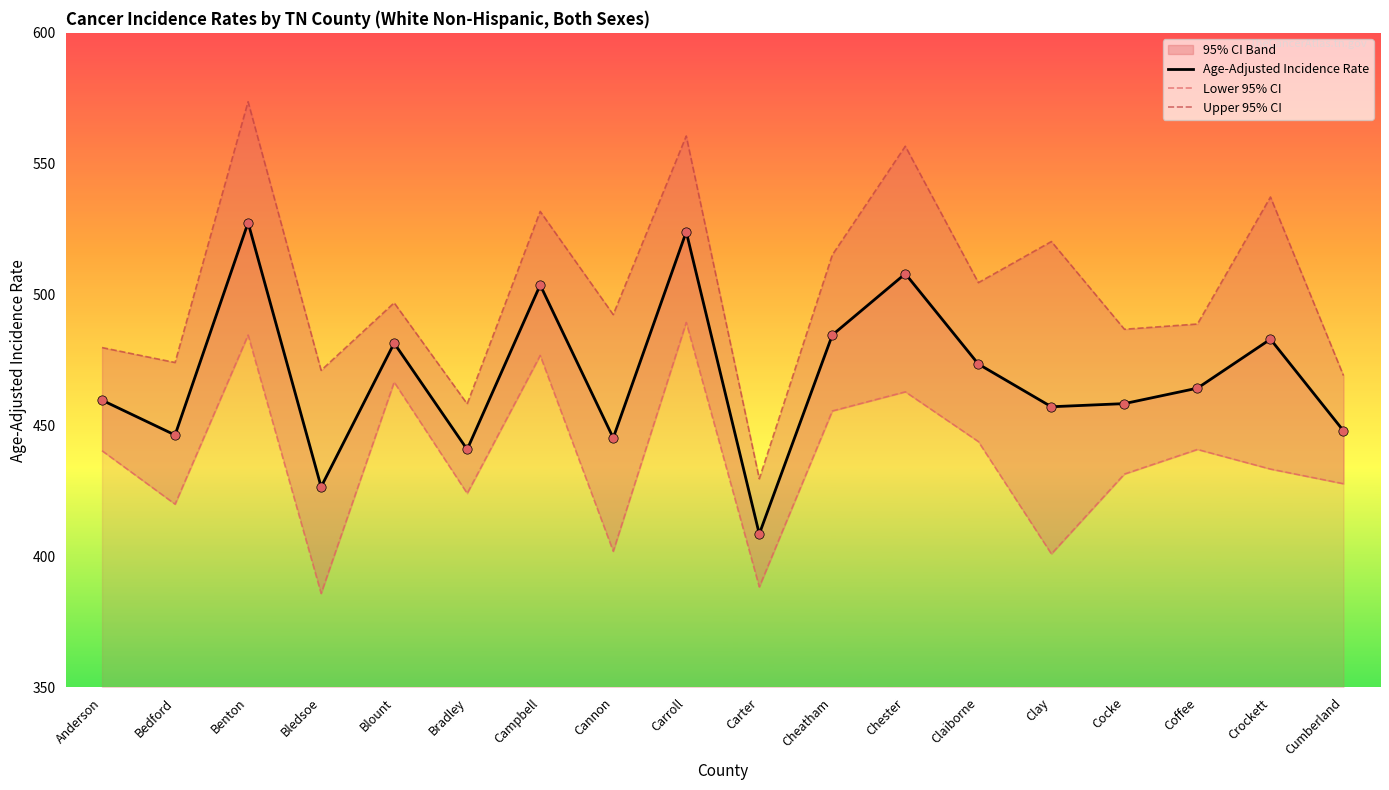

What value does the Age-Adjusted Incidence Rate series have at Carroll?

524.0